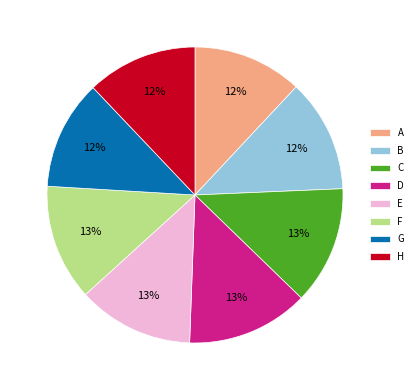

Do D and G together represent more than half of the pie?

No